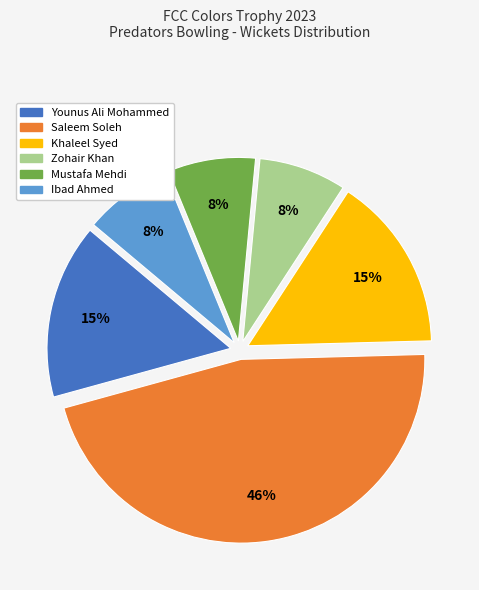

How many segments does this pie chart have?

6